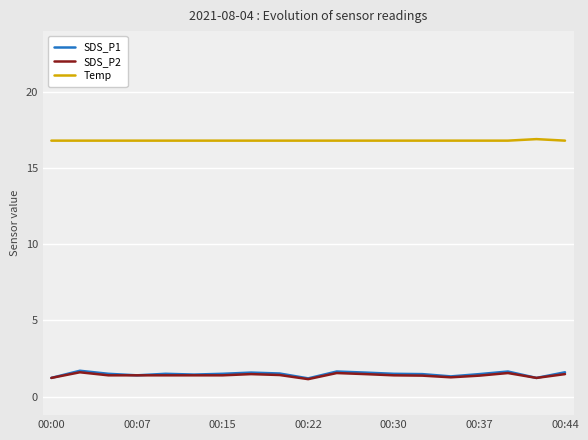

Which series has the largest total across all categories?

Temp